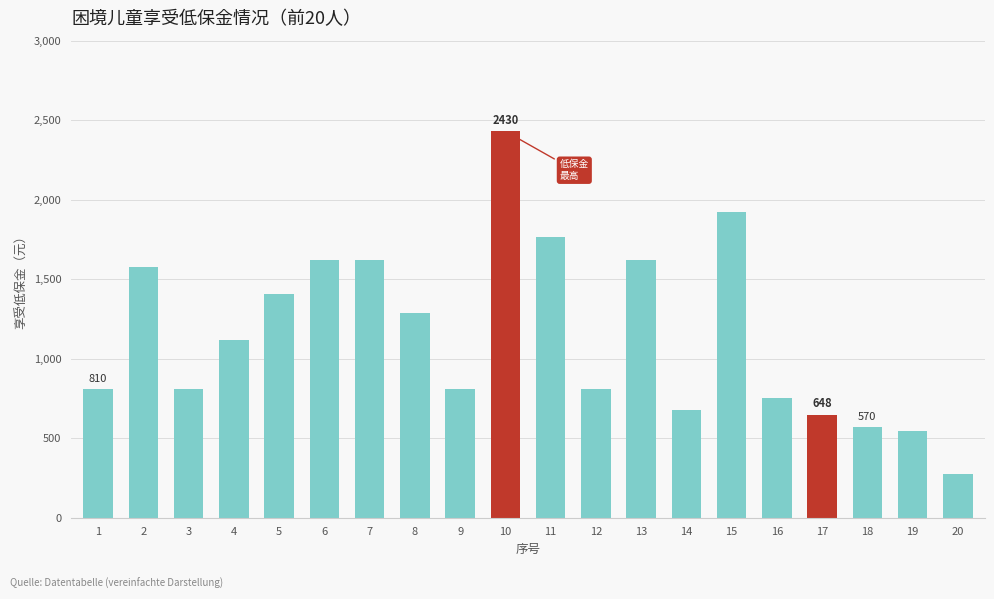

What is the difference between the maximum and minimum values?

2158